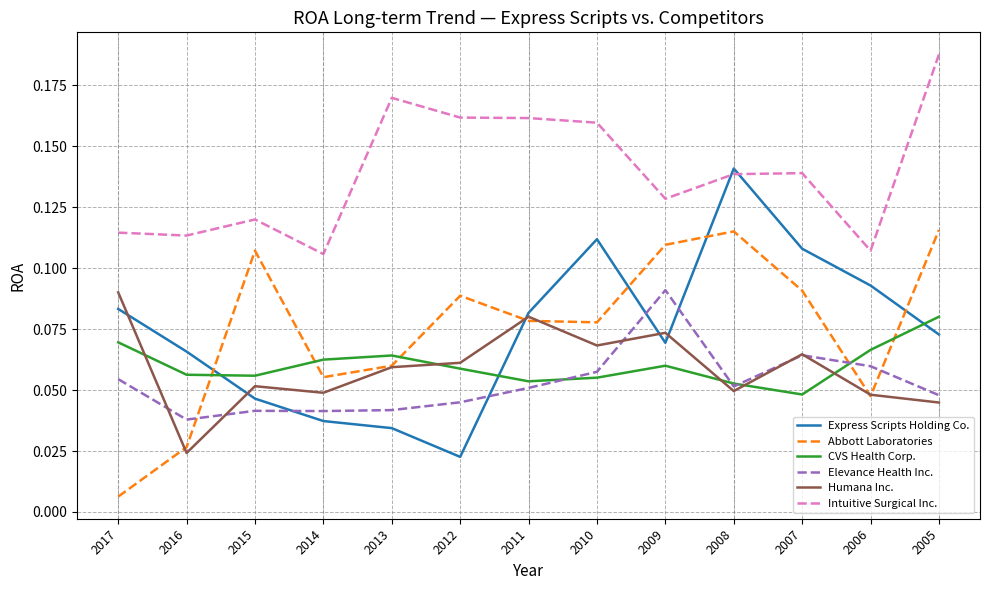

Count the number of categories in the chart.

13